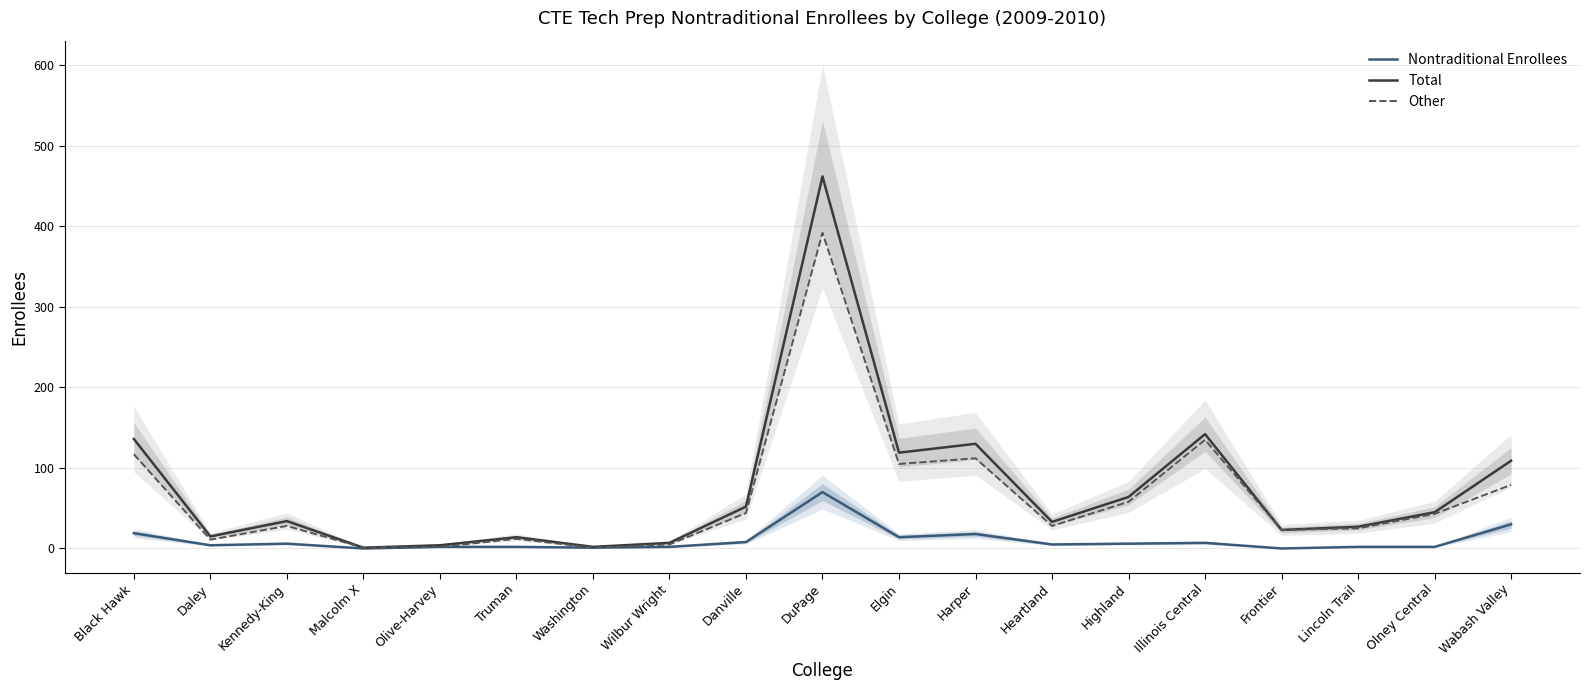

What position from the left is Frontier?

16